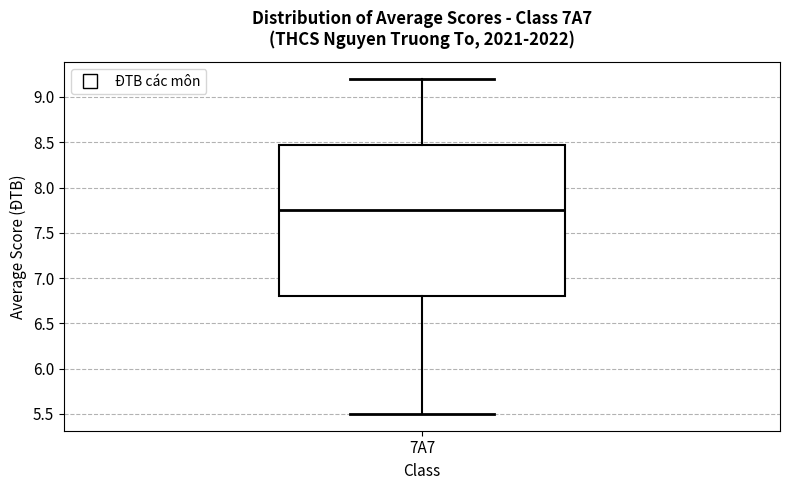

Transcribe this box plot: give where the median line is, the range the box spans, and where the two whiskers end, as read against the y-axis. The values are not printed on the chart, so give them approximately, as read against the axis.

median 7.75, box 6.80 to 8.50, whiskers 5.50 to 9.20